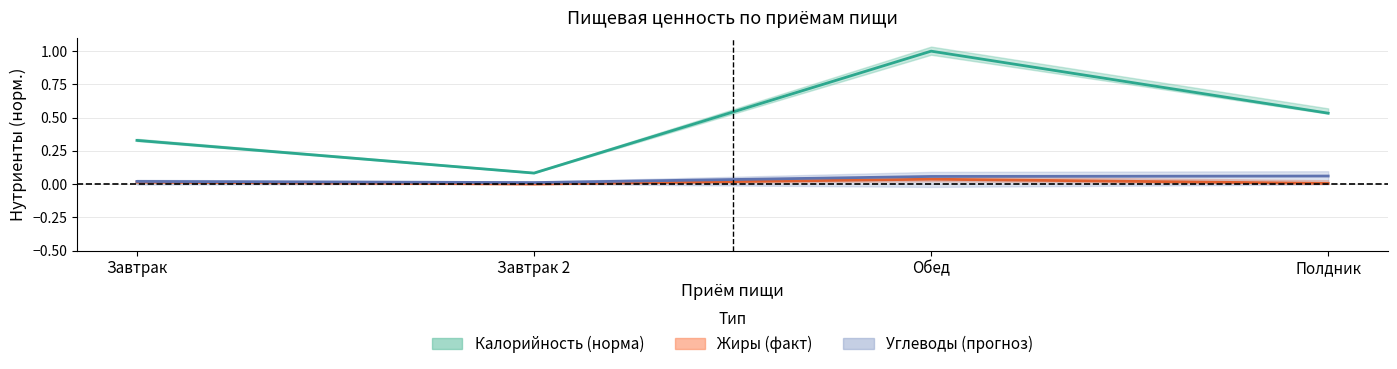

What is the difference between the highest and lowest values at Обед?

1.0